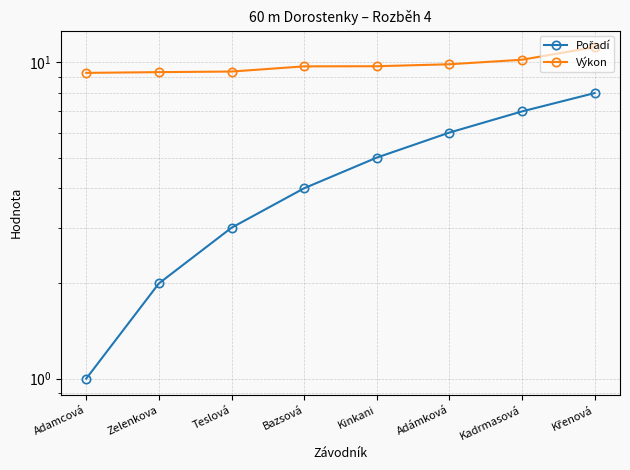

What is the label of the 6th point from the left?

Adámková